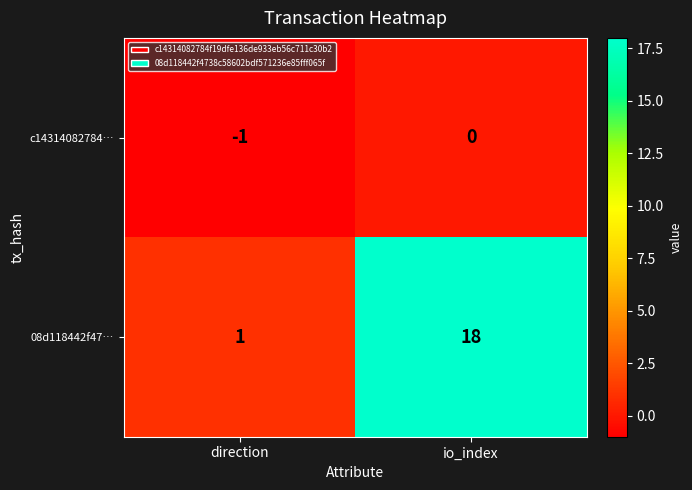

Which series changed the most between direction and io_index?

08d118442f47…